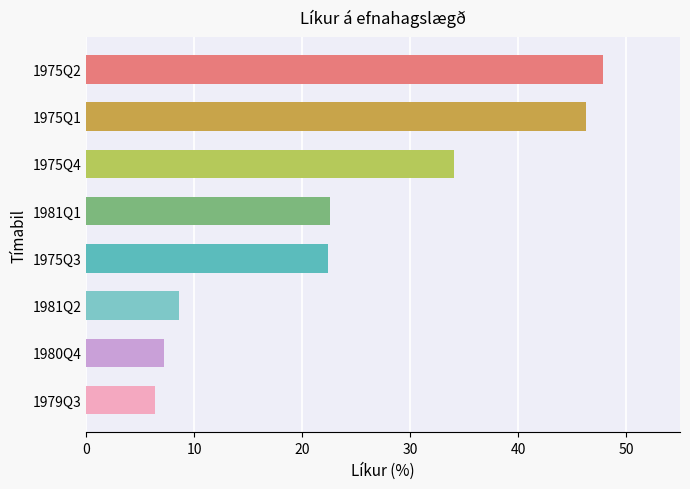

Is it true that the value at 1979Q3 is 9.2?

False